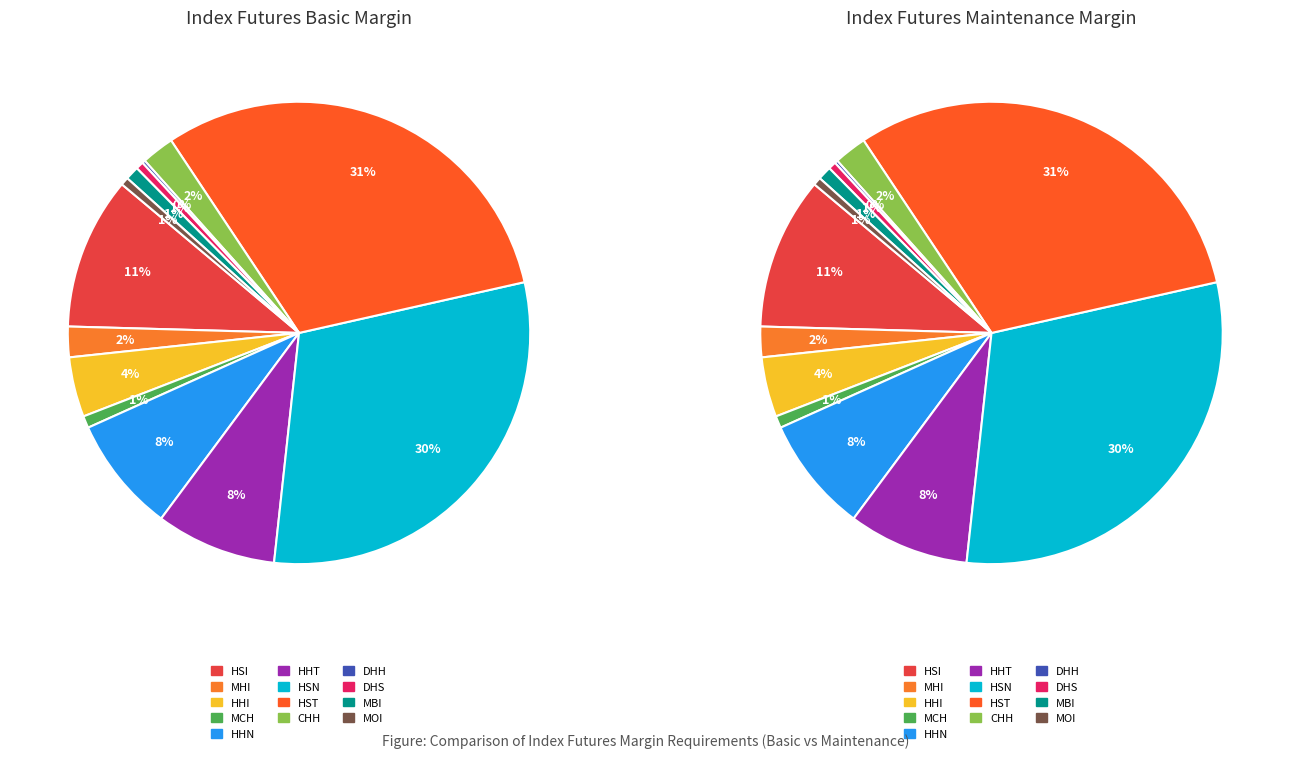

Is it true that HSN is 30% of the pie?

True